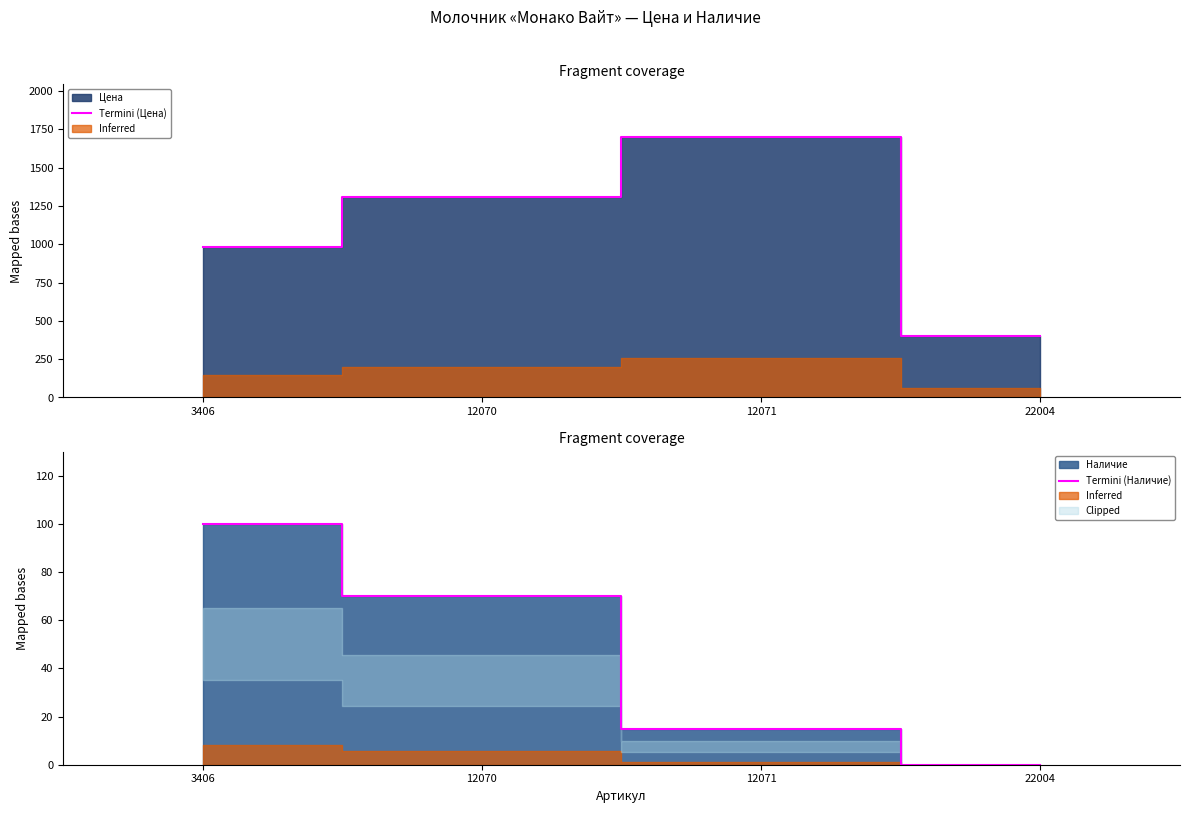

Which label corresponds to the smallest value in the chart?

22004